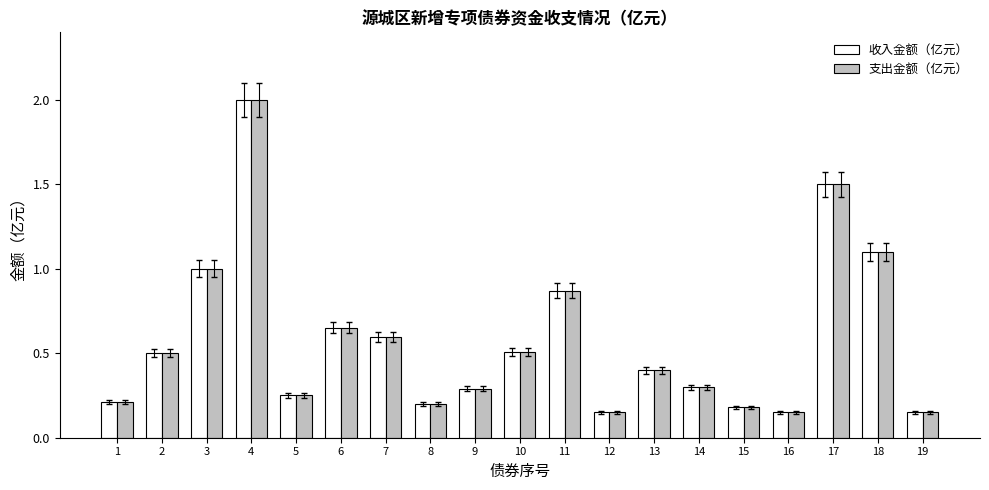

What is the sum of all 支出金额（亿元） values?

11.0